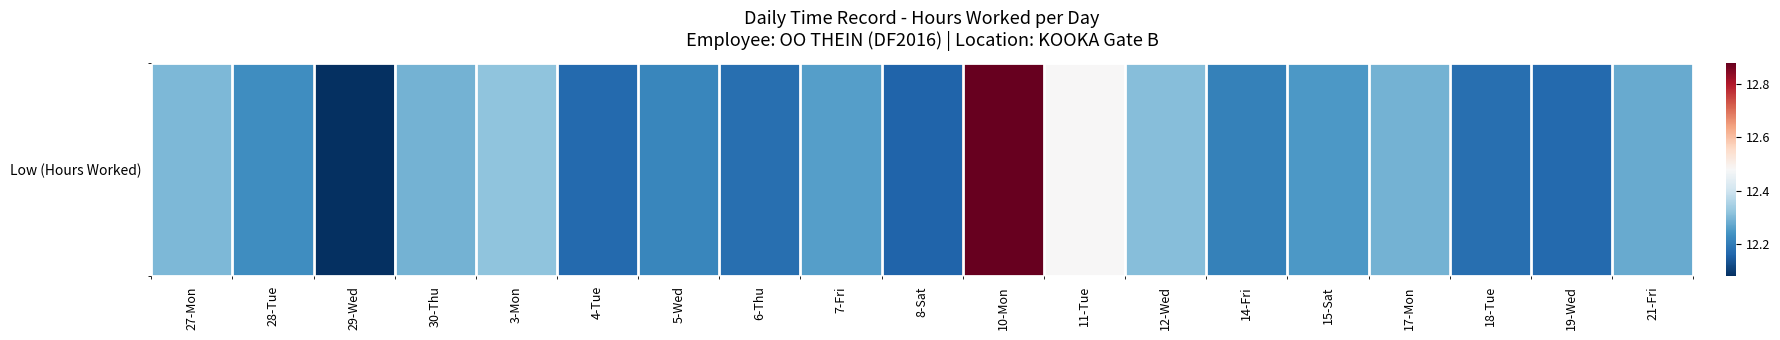

Reading left to right, what are all the values shown in this chart?

27-Mon=12.3	28-Tue=12.2	29-Wed=12.1	30-Thu=12.3	3-Mon=12.3	4-Tue=12.2	5-Wed=12.2	6-Thu=12.2	7-Fri=12.3	8-Sat=12.2	10-Mon=12.9	11-Tue=12.5	12-Wed=12.3	14-Fri=12.2	15-Sat=12.2	17-Mon=12.3	18-Tue=12.2	19-Wed=12.2	21-Fri=12.3